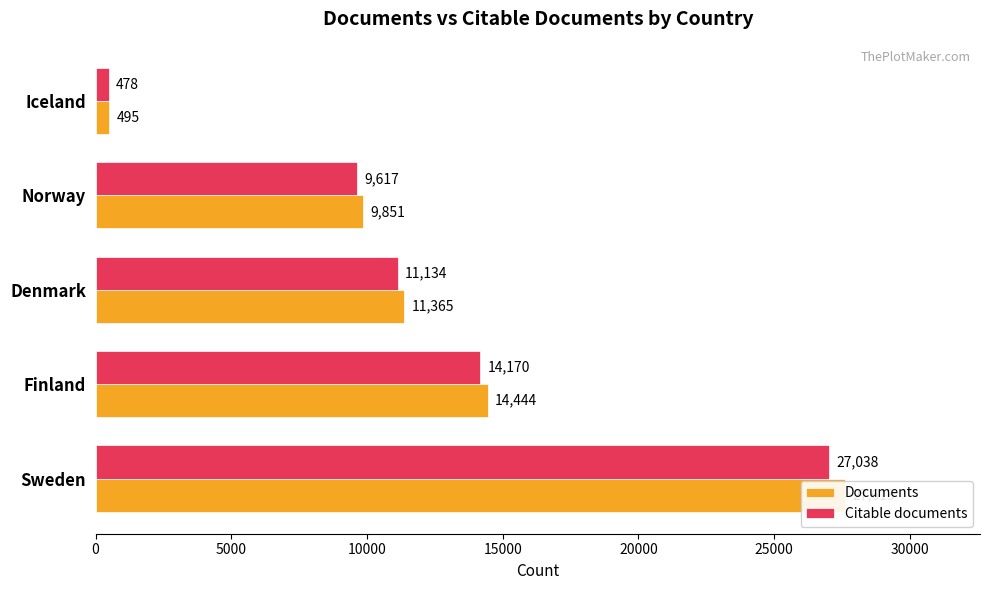

What are all the series names shown in the legend?

Documents, Citable documents